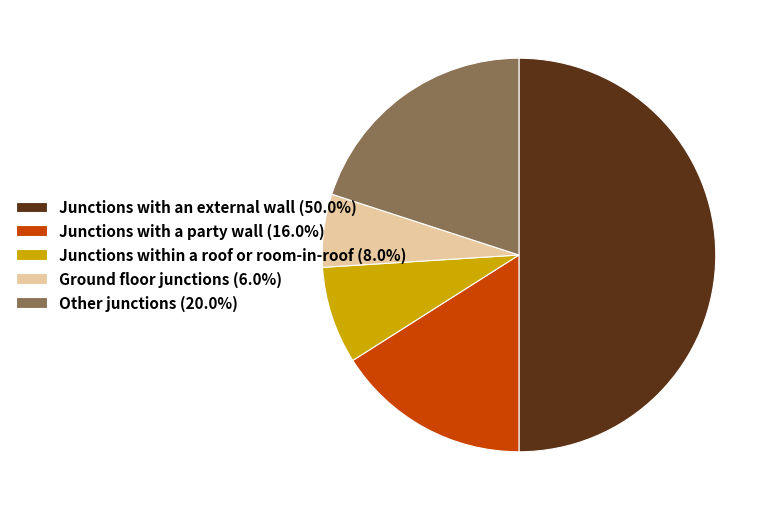

Approximately how many times larger is the value at Junctions with a party wall (16.0%) compared to Other junctions (20.0%)?

0.8